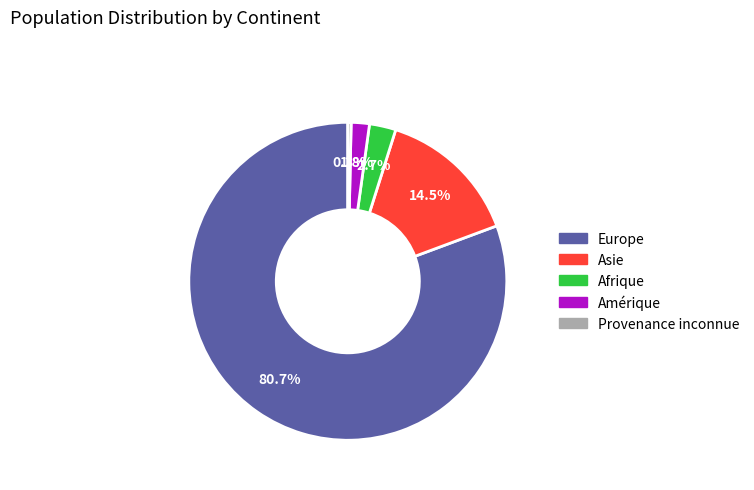

Approximately how many times larger is the value at Amérique compared to Afrique?

0.7